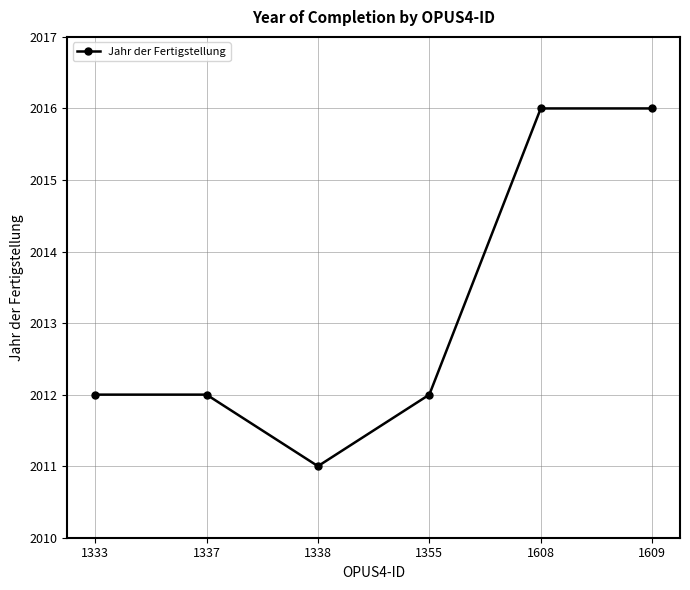

How many interior local valleys (lower than both neighbors) does the data have?

1